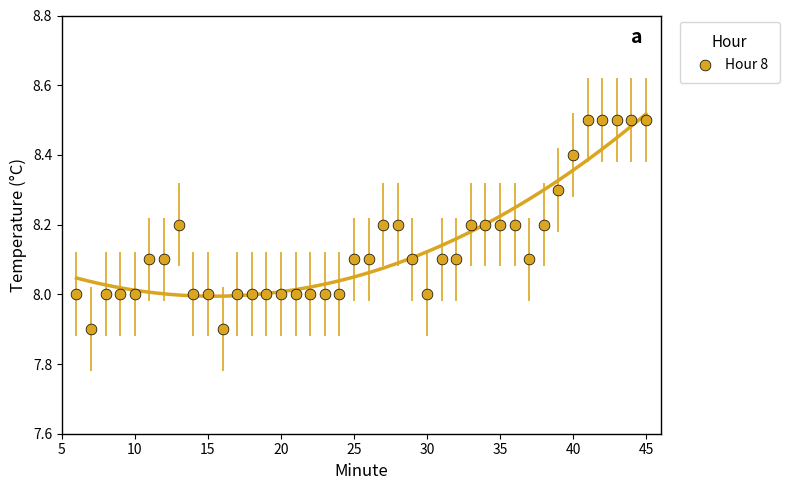

What is the range of X values (max minus min)?

39.0